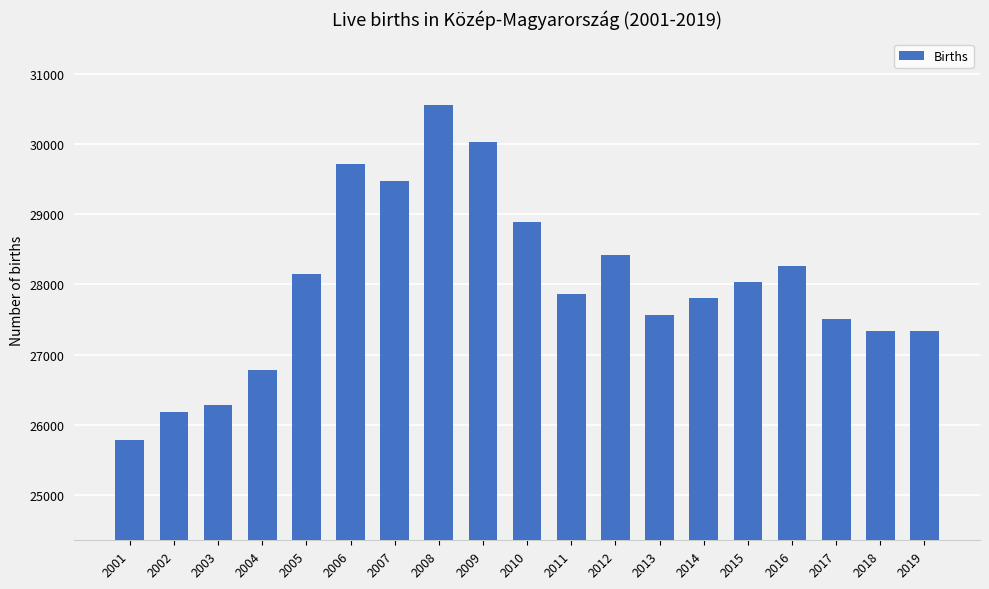

What is the change in value from 2012 to 2014?

-611